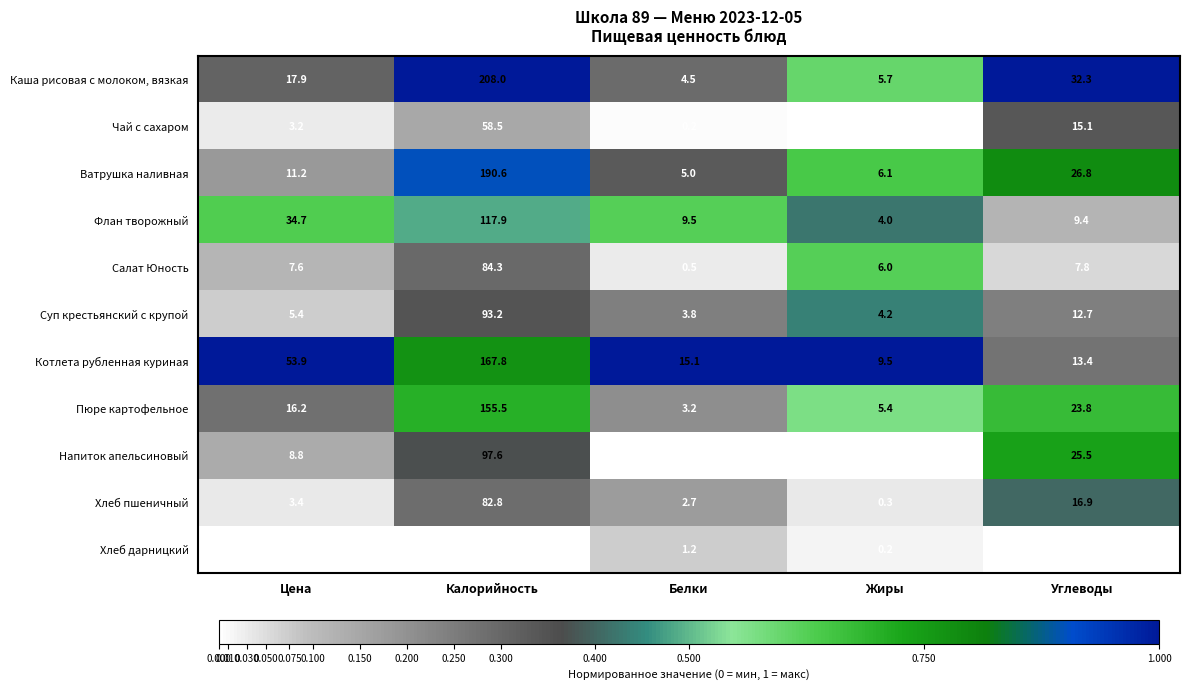

At how many categories does at least one series exceed 0?

5